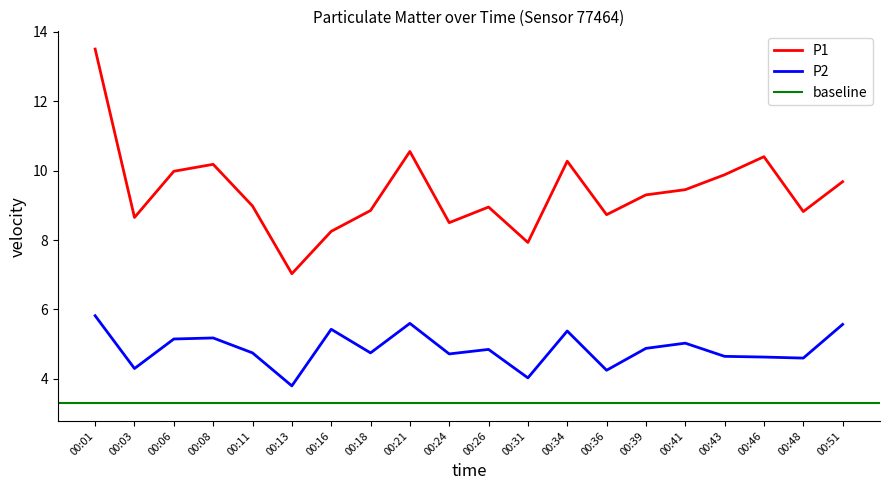

True or false: P2 and P1 cross at least once.

False